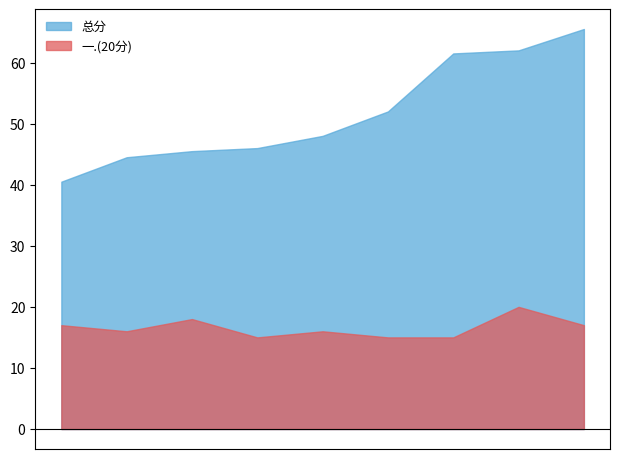

What is the difference between the maximum and minimum values in the 一.(20分) series?

5.0